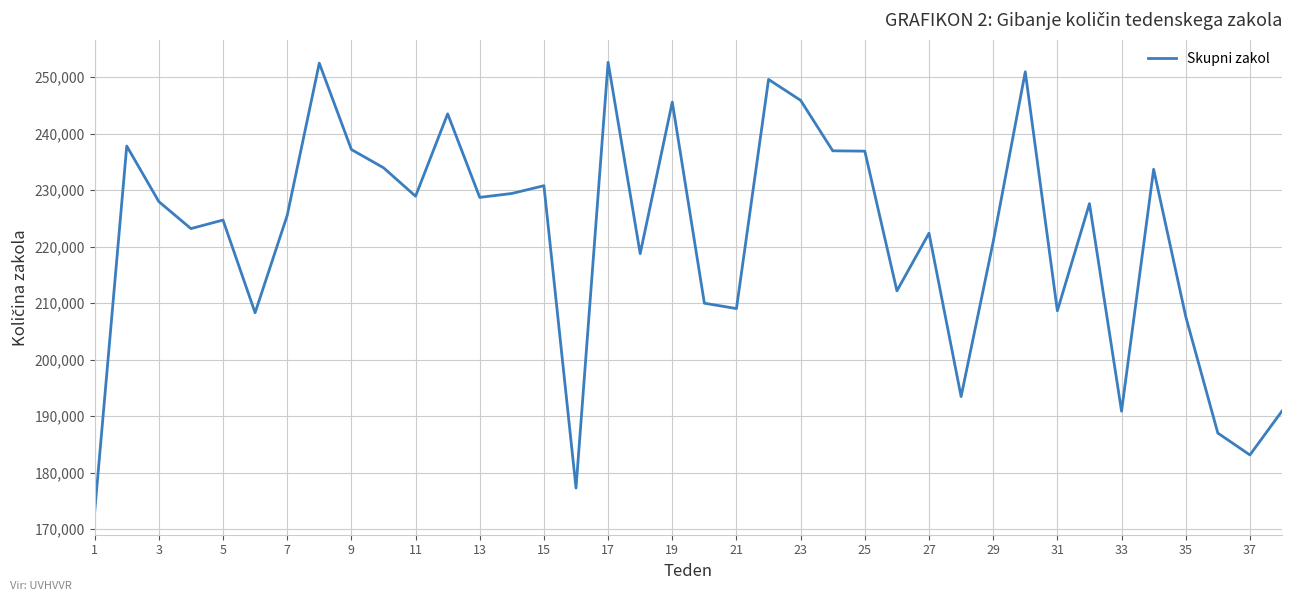

What is the greatest value displayed?

252643